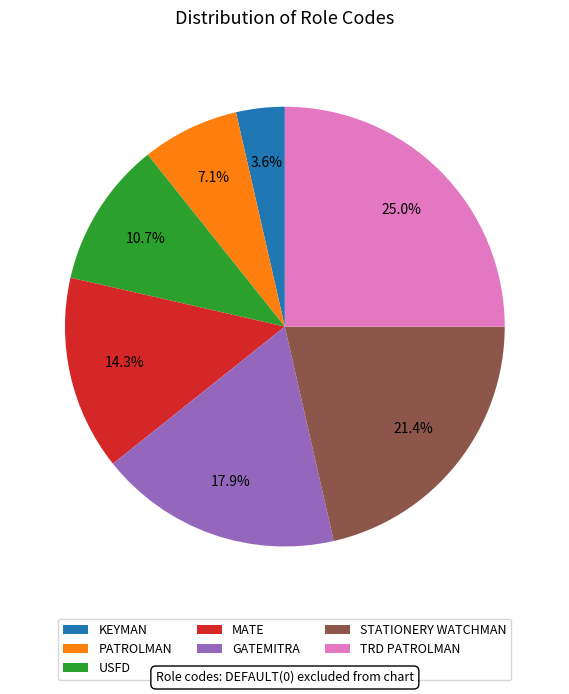

What is the smallest slice in the pie chart?

KEYMAN